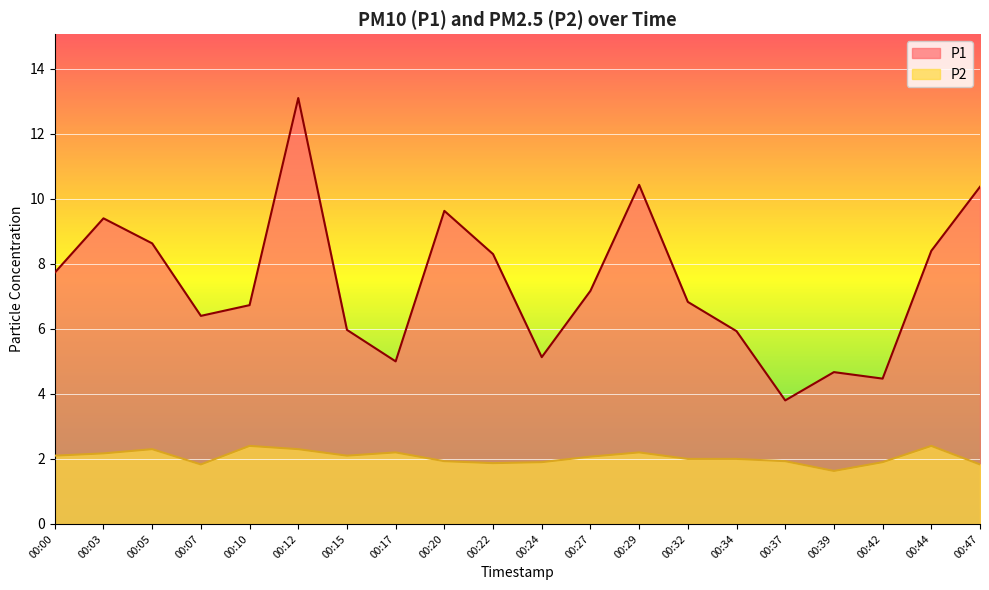

How many lines are shown in the chart?

2